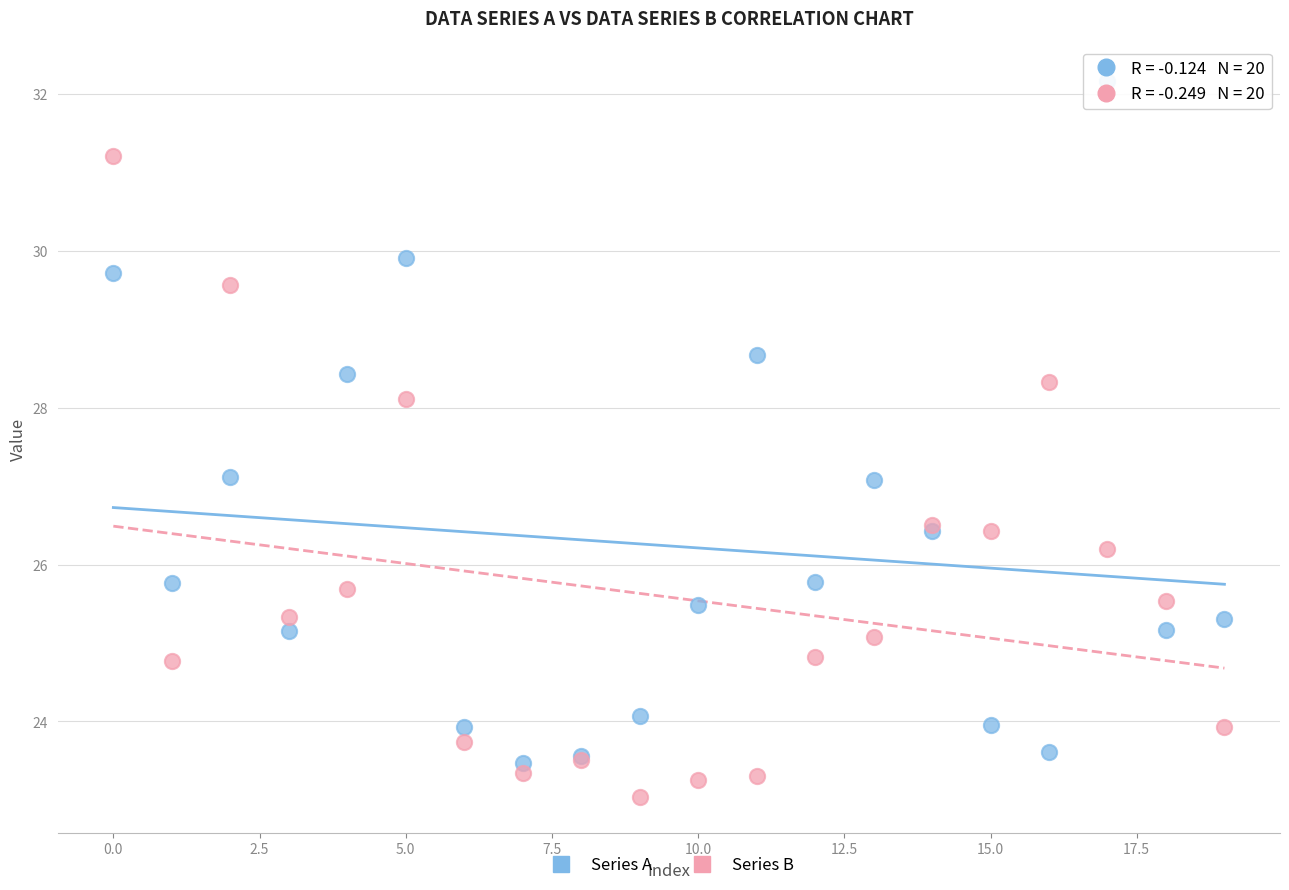

Which series reaches the minimum Y coordinate?

Series B